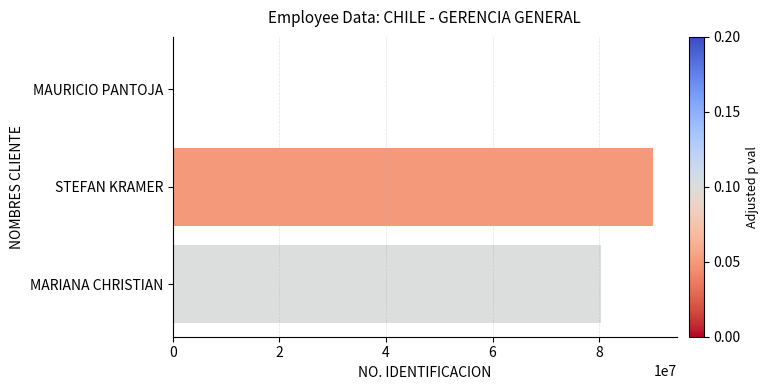

How many distinct data groups are displayed?

1